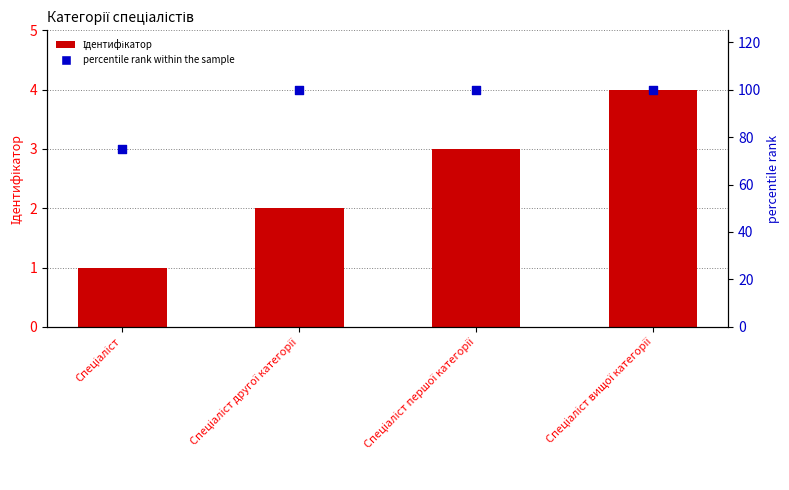

Which series has the largest Y range (max minus min)?

percentile rank within the sample